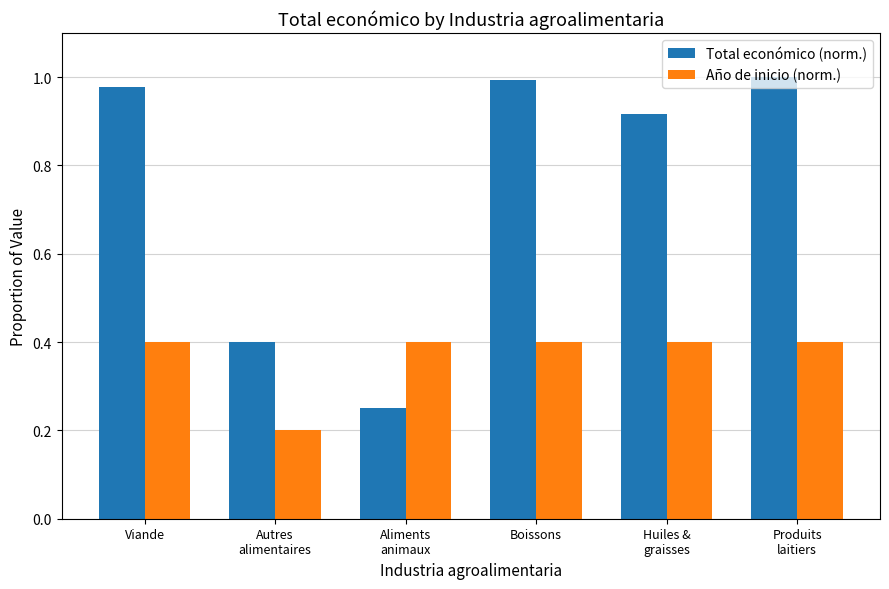

Which series has the widest spread of values?

Total económico (norm.)